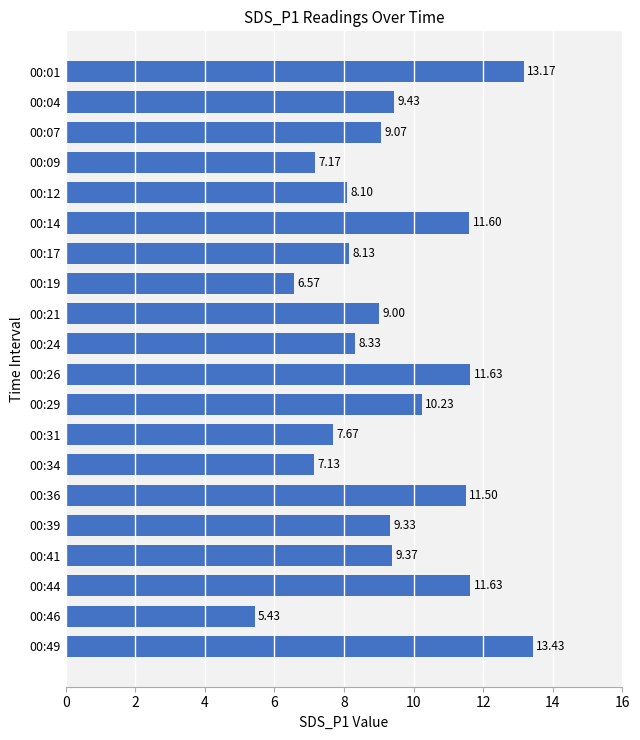

Approximately how many times larger is the value at 00:19 compared to 00:29?

0.6